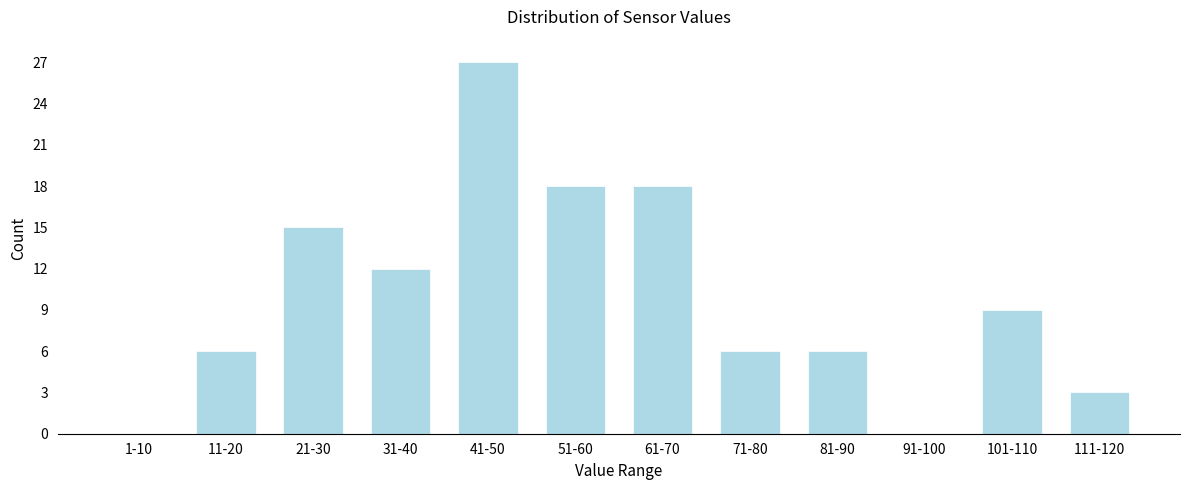

Reading left to right, list all the values displayed in this chart.

1-10=0	11-20=6	21-30=15	31-40=12	41-50=27	51-60=18	61-70=18	71-80=6	81-90=6	91-100=0	101-110=9	111-120=3